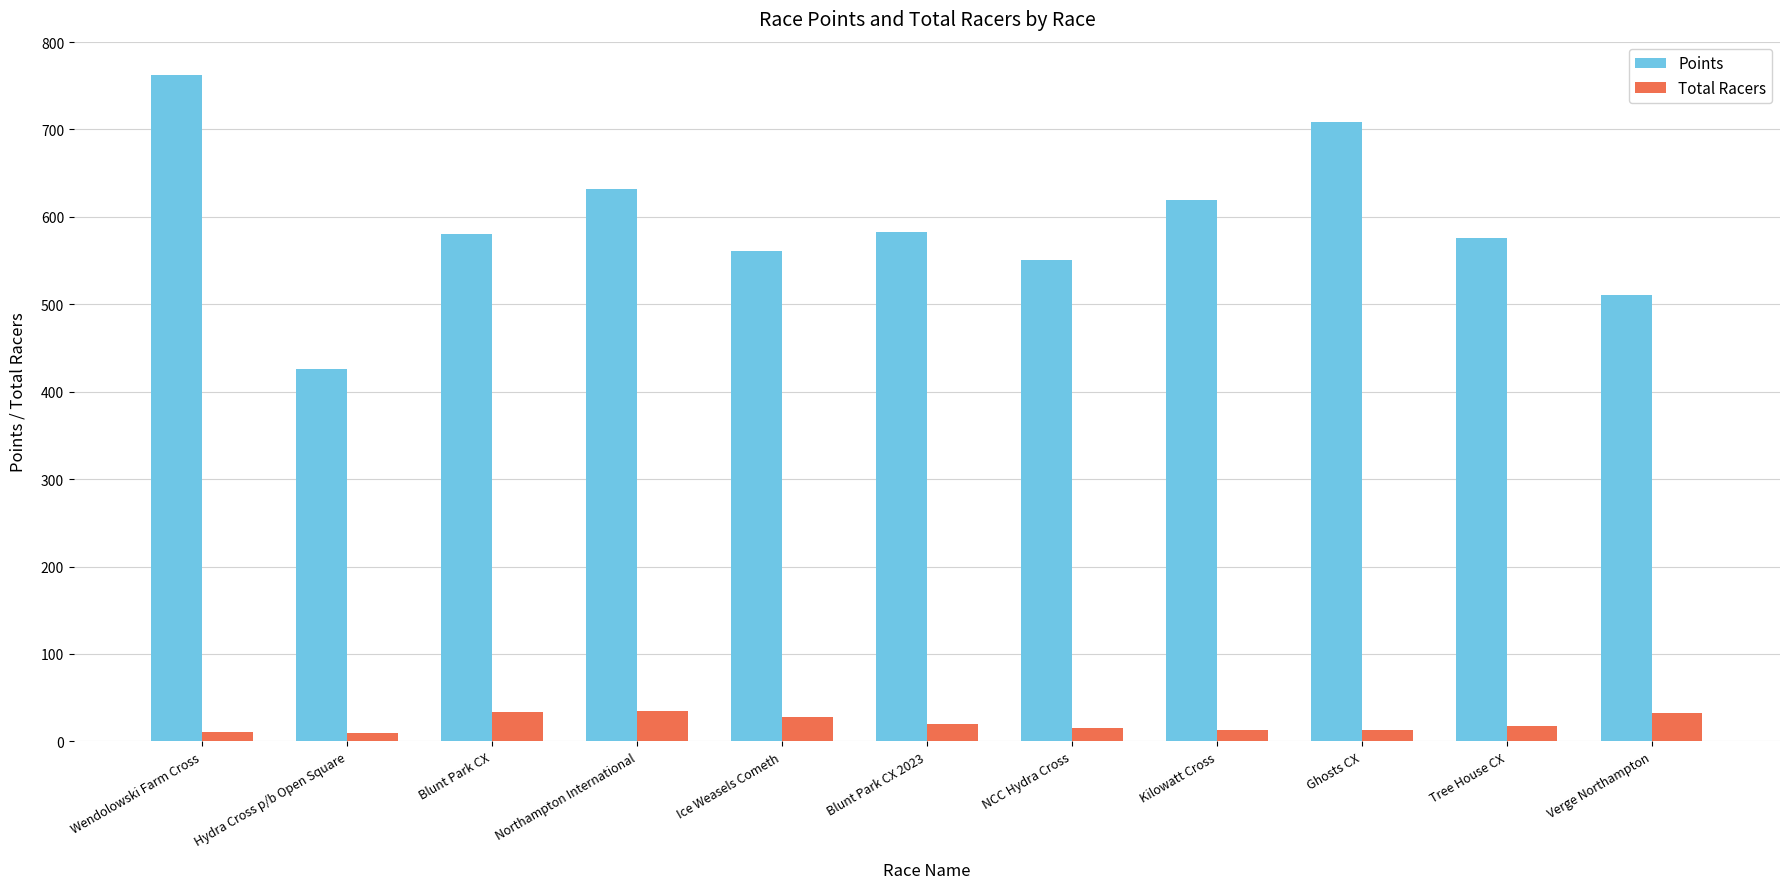

List the series in order of their peak value, highest first.

Points, Total Racers